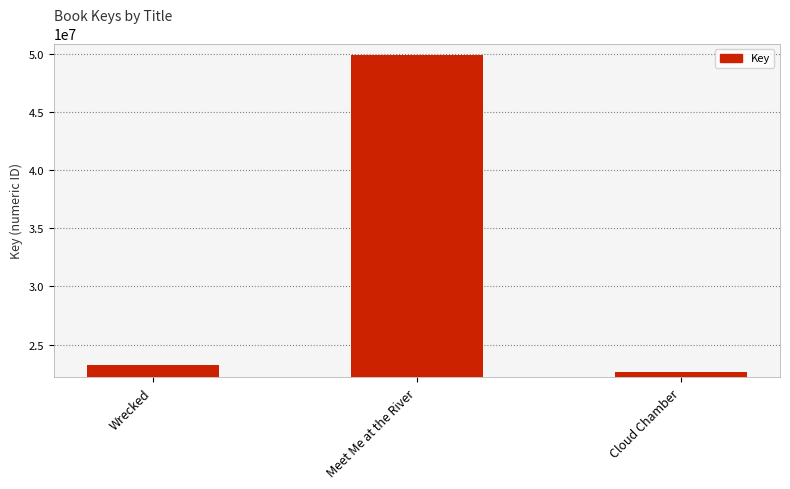

List the labels in order of value, smallest first.

Cloud Chamber, Wrecked, Meet Me at the River